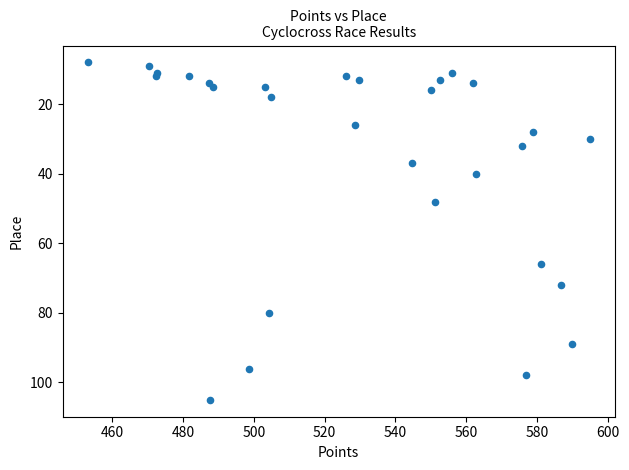

What Y value in the scatter plot is closest to 56?

48